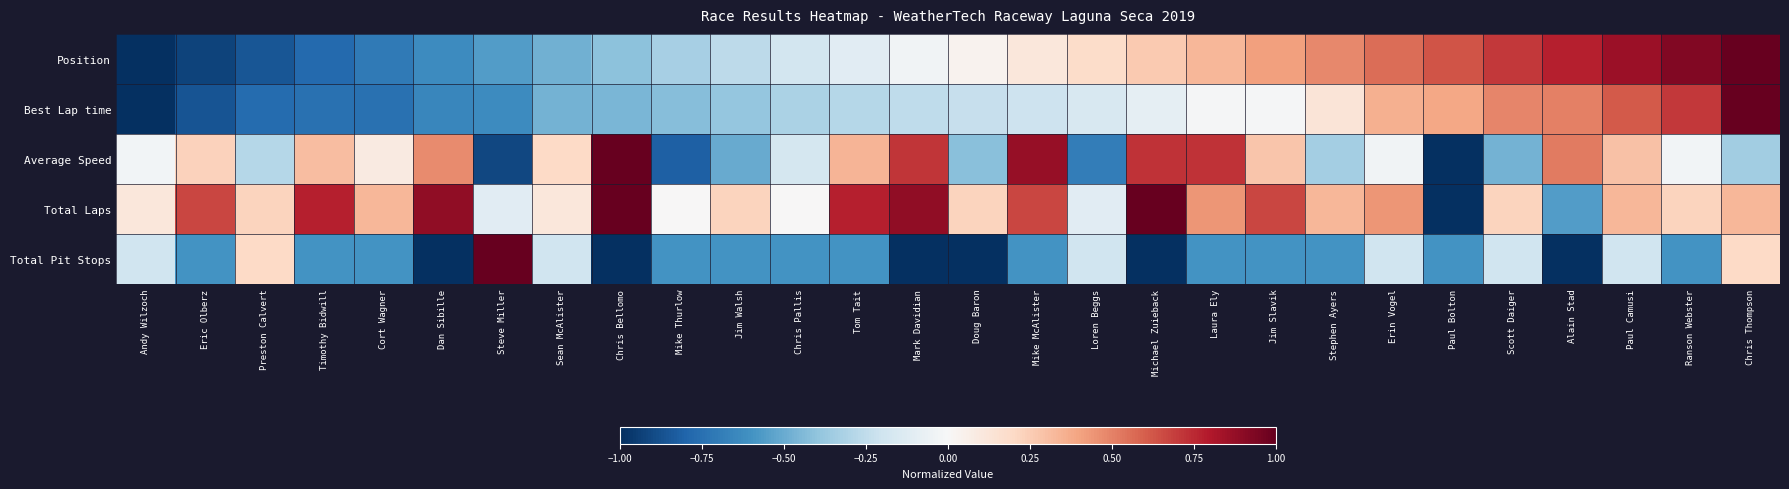

Which has a higher value, Chris Bellomo or Dan Sibille?

Chris Bellomo